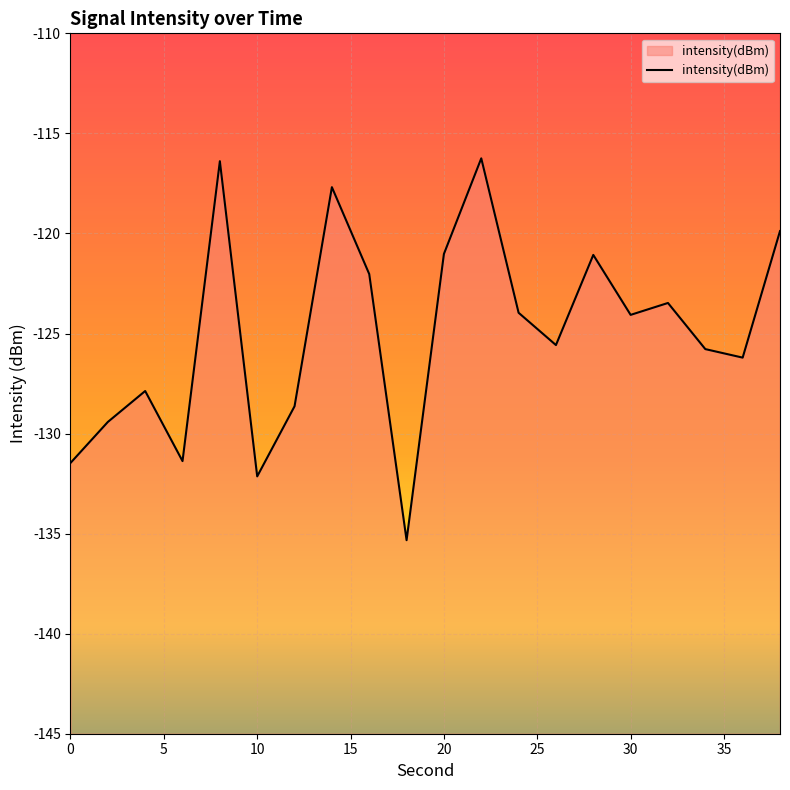

What is the maximum value shown in the chart?

-116.2